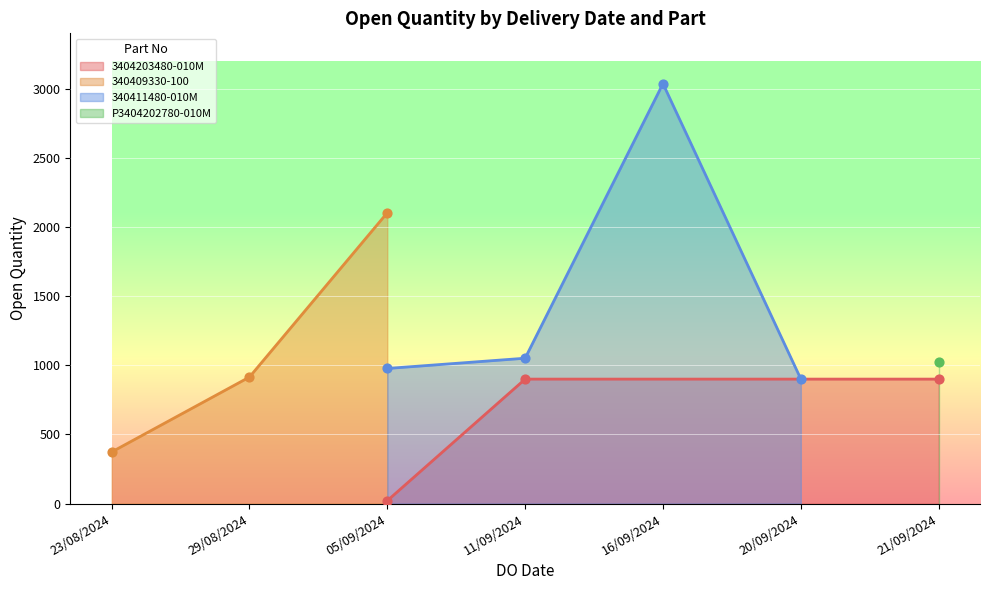

The value of 3404203480-010M at 21/09/2024 is 900. True or false?

True